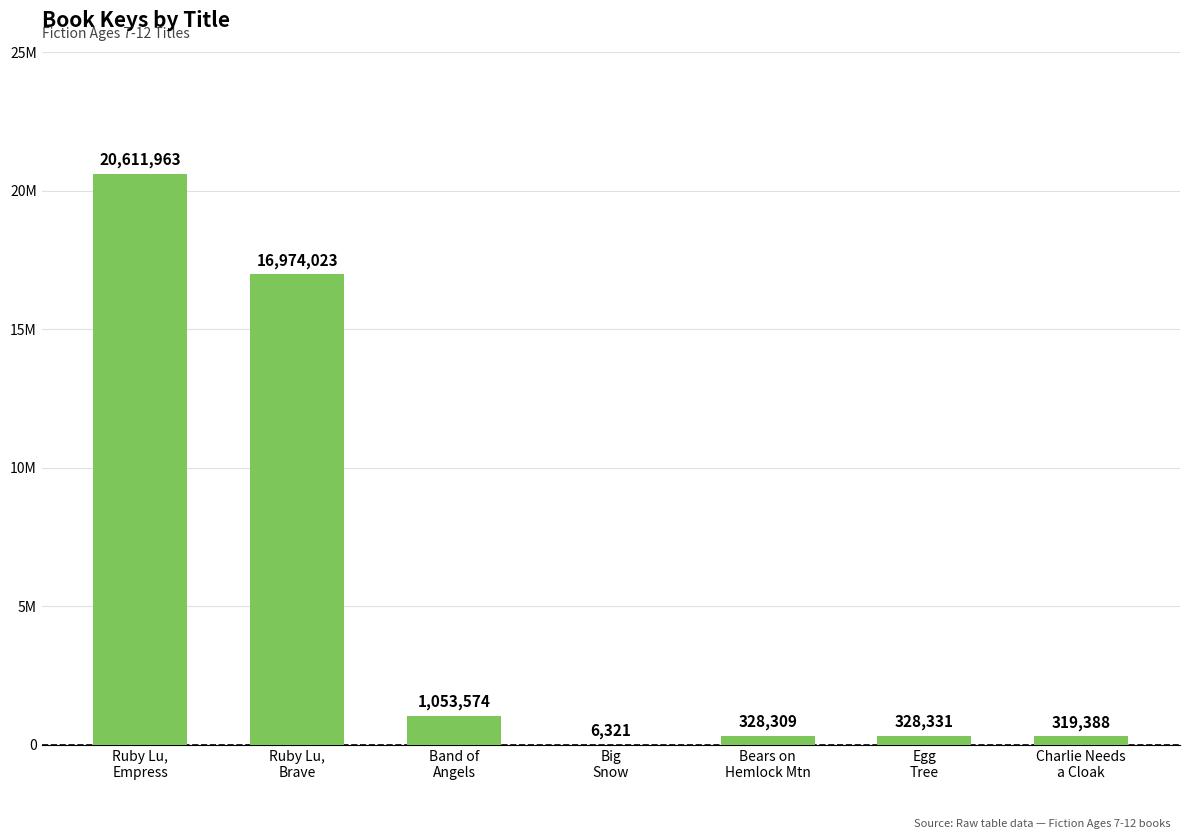

What is the label of the 5th bar from the left?

Bears on
Hemlock Mtn